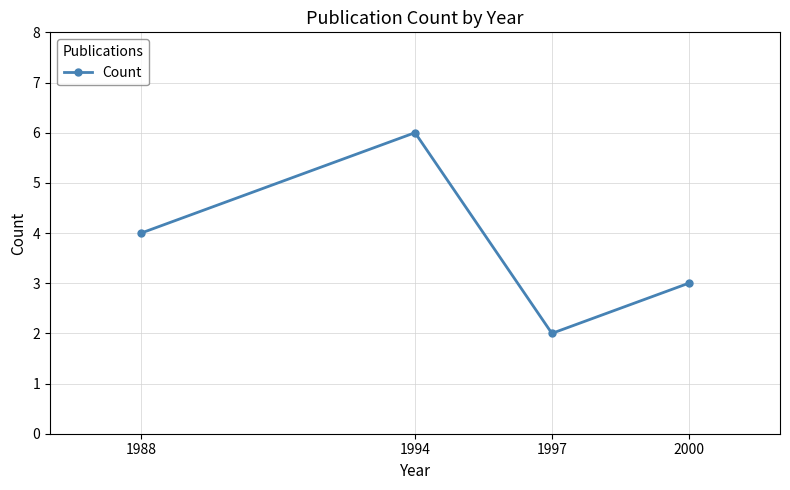

What is the difference between the maximum and minimum values?

4